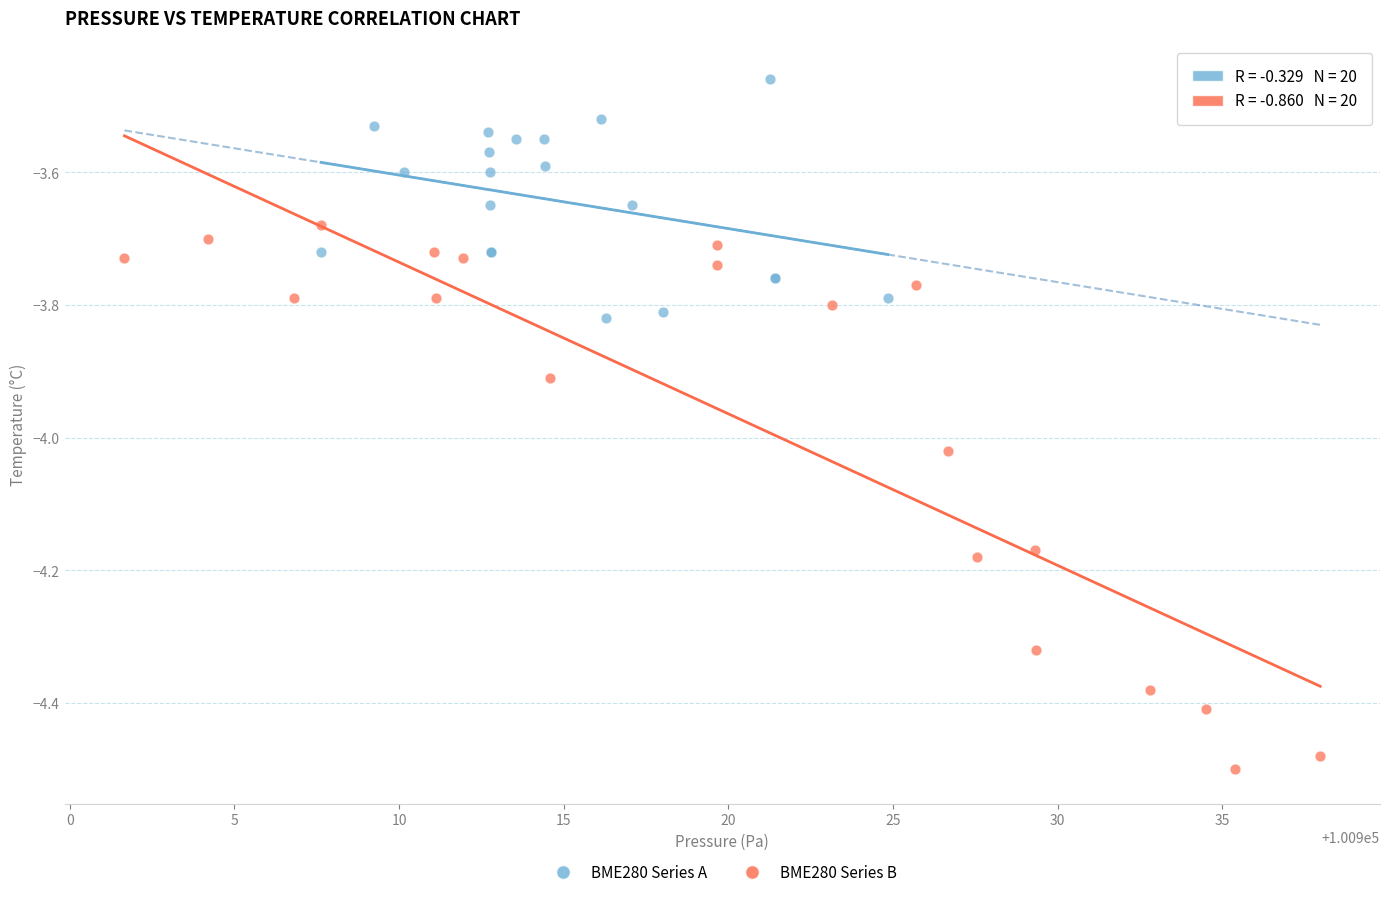

Which series reaches the minimum Y coordinate?

BME280 Series B